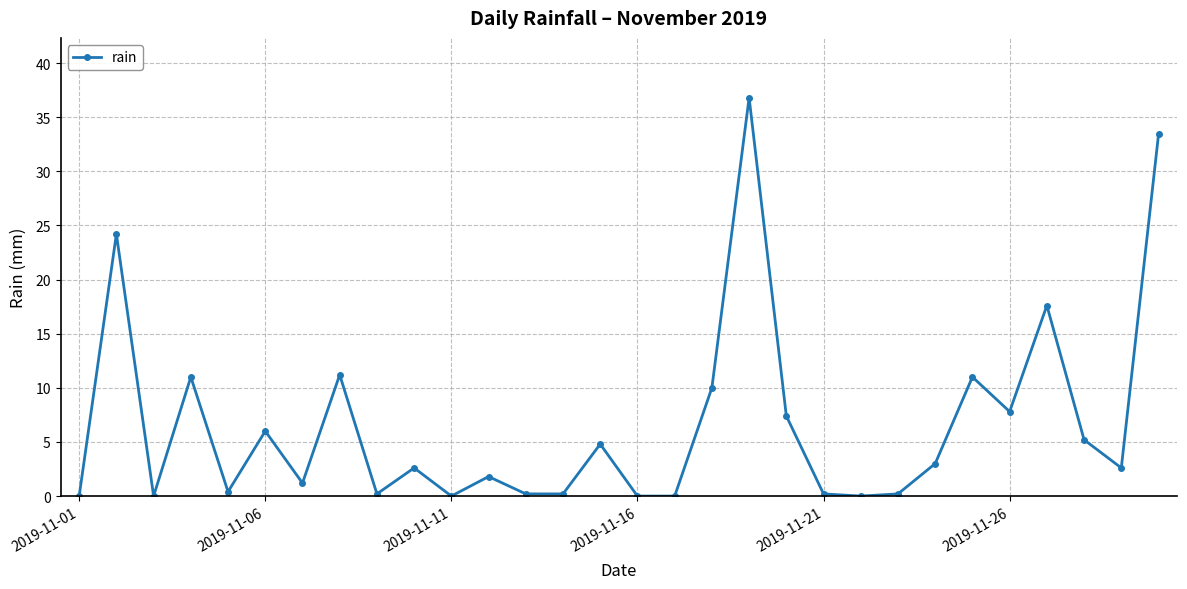

Reading right to left, extract all data points from this chart.

33.4	2.6	5.2	17.6	7.8	11.0	3.0	0.2	0.0	0.2	7.4	36.8	10.0	0.0	0.0	4.8	0.2	0.2	1.8	0.0	2.6	0.2	11.2	1.2	6.0	0.4	11.0	0.0	24.2	0.0